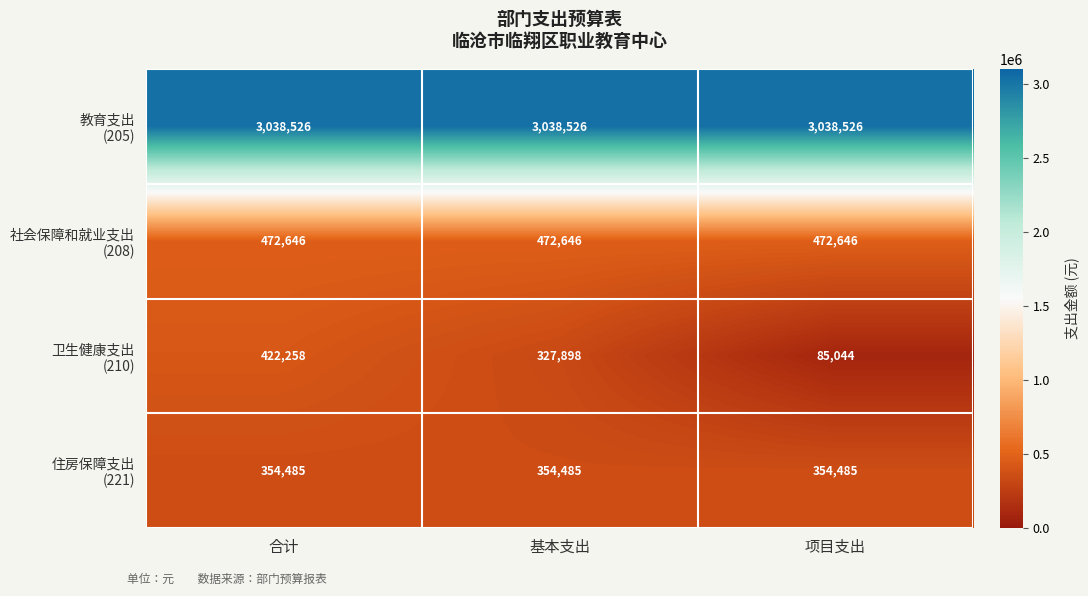

What is the total value across all series at 基本支出?

4193555